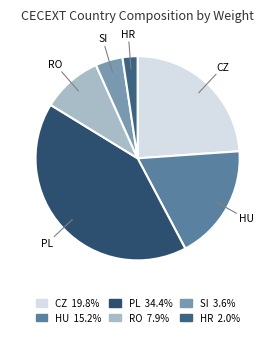

Which category has the biggest portion of the pie?

PL